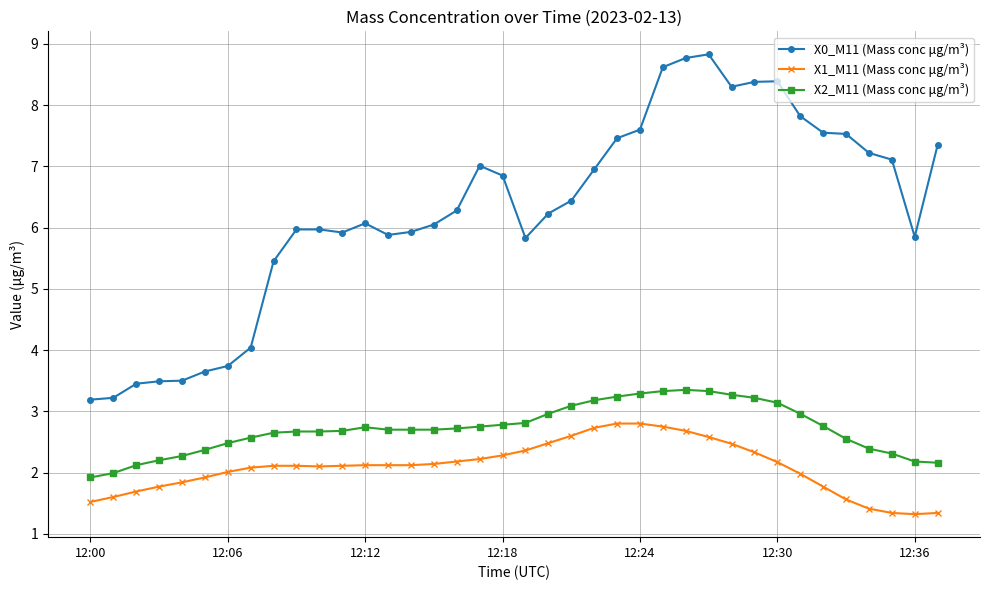

Which series has the widest spread of values?

X0_M11 (Mass conc μg/m³)